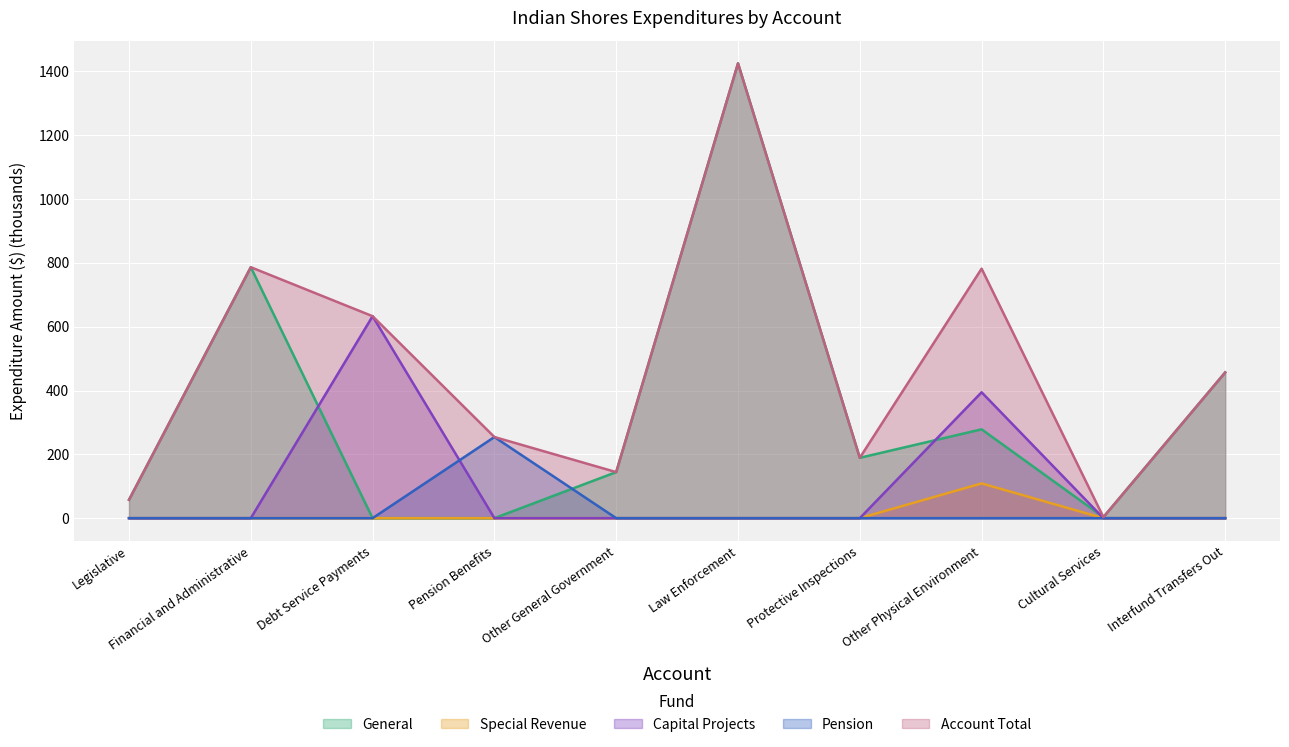

How many positive values does the Capital Projects series have?

2